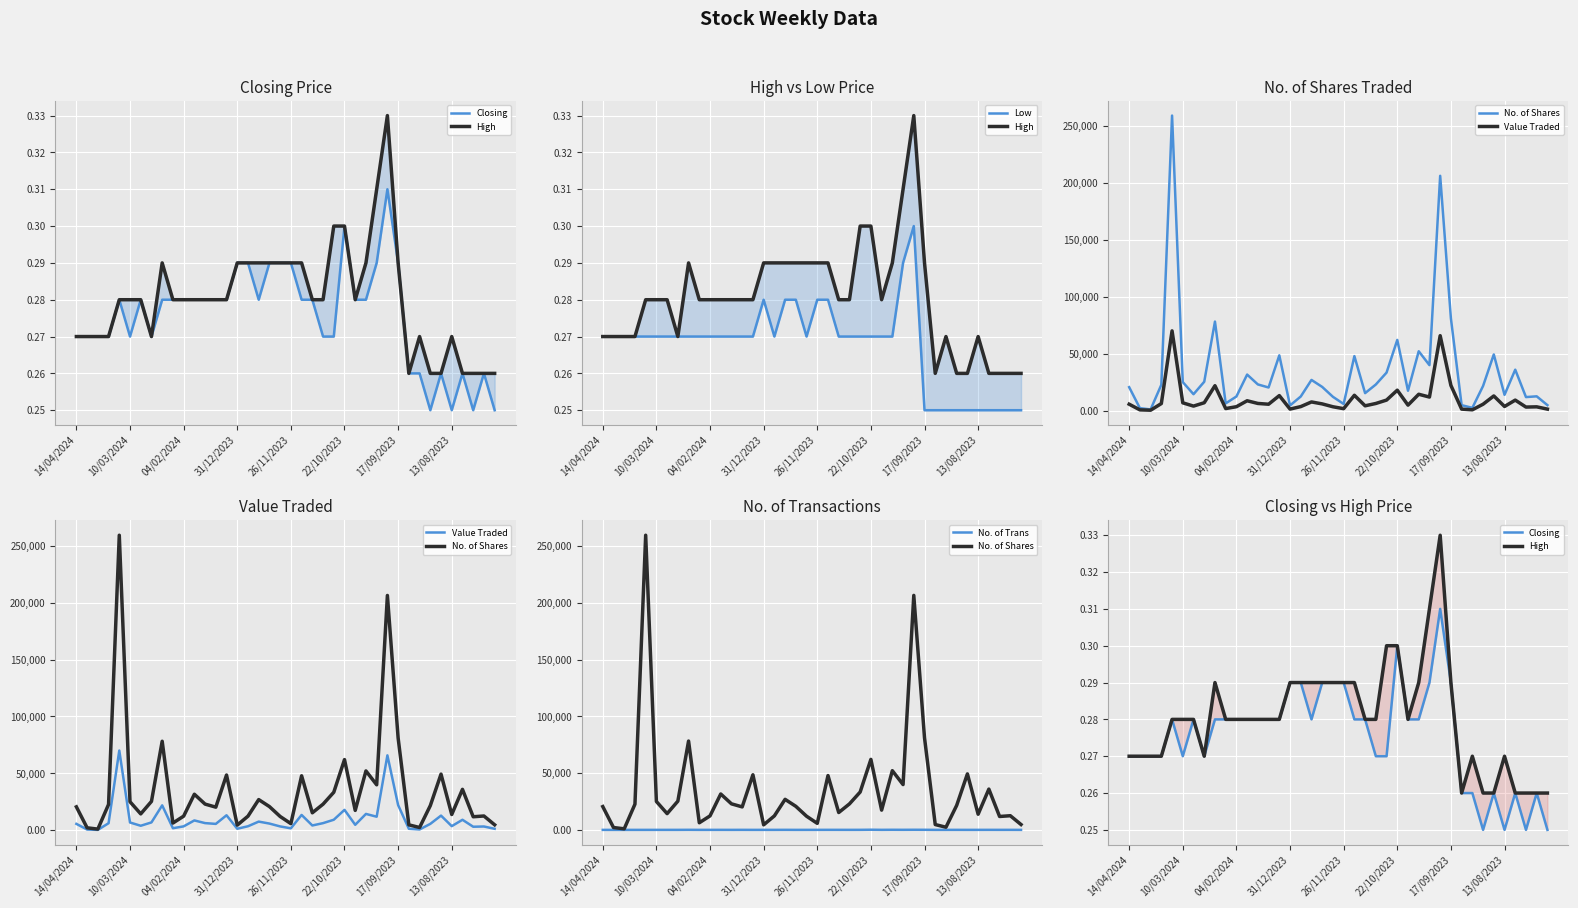

At which label does No. of Trans first exceed 22?

8